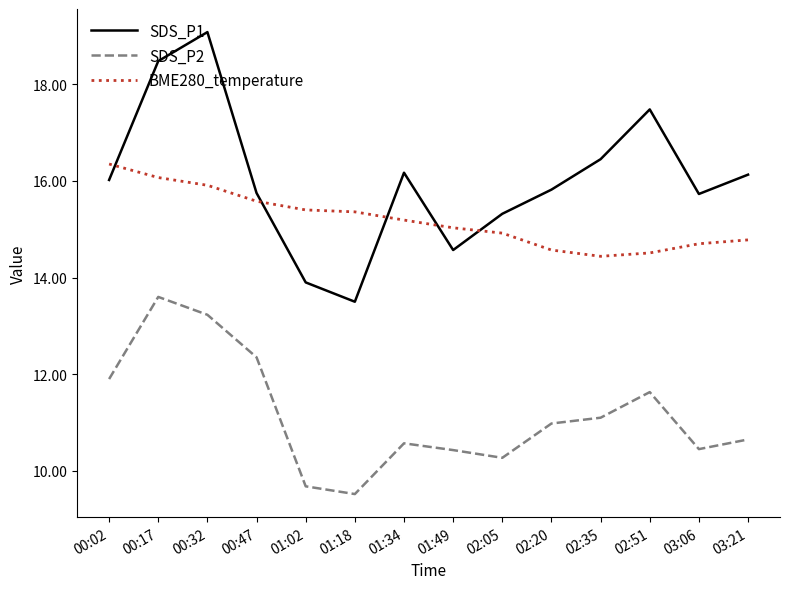

What position from the right is 02:05?

6